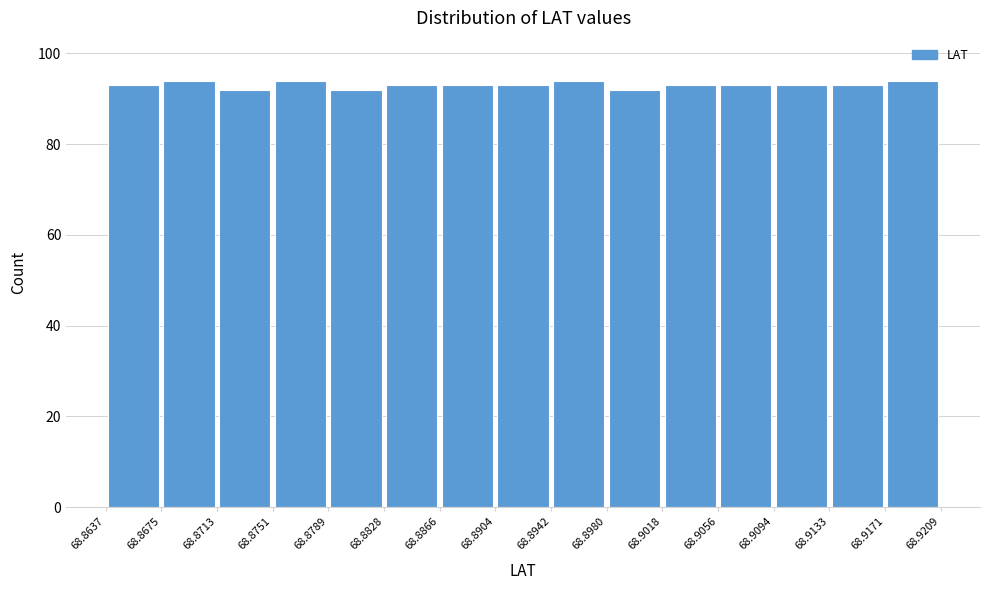

Reading left to right, transcribe this chart: for each bar, give the range it covers on the x-axis and its height. The values are not printed on the chart, so give them approximately, as read against the axis.

68.8637 to 68.8675: 94
68.8675 to 68.8713: 94
68.8713 to 68.8751: 92
68.8751 to 68.8789: 94
68.8789 to 68.8828: 92
68.8828 to 68.8866: 94
68.8866 to 68.8904: 94
68.8904 to 68.8942: 94
68.8942 to 68.8980: 94
68.8980 to 68.9018: 92
68.9018 to 68.9056: 94
68.9056 to 68.9094: 94
68.9094 to 68.9133: 94
68.9133 to 68.9171: 94
68.9171 to 68.9209: 94